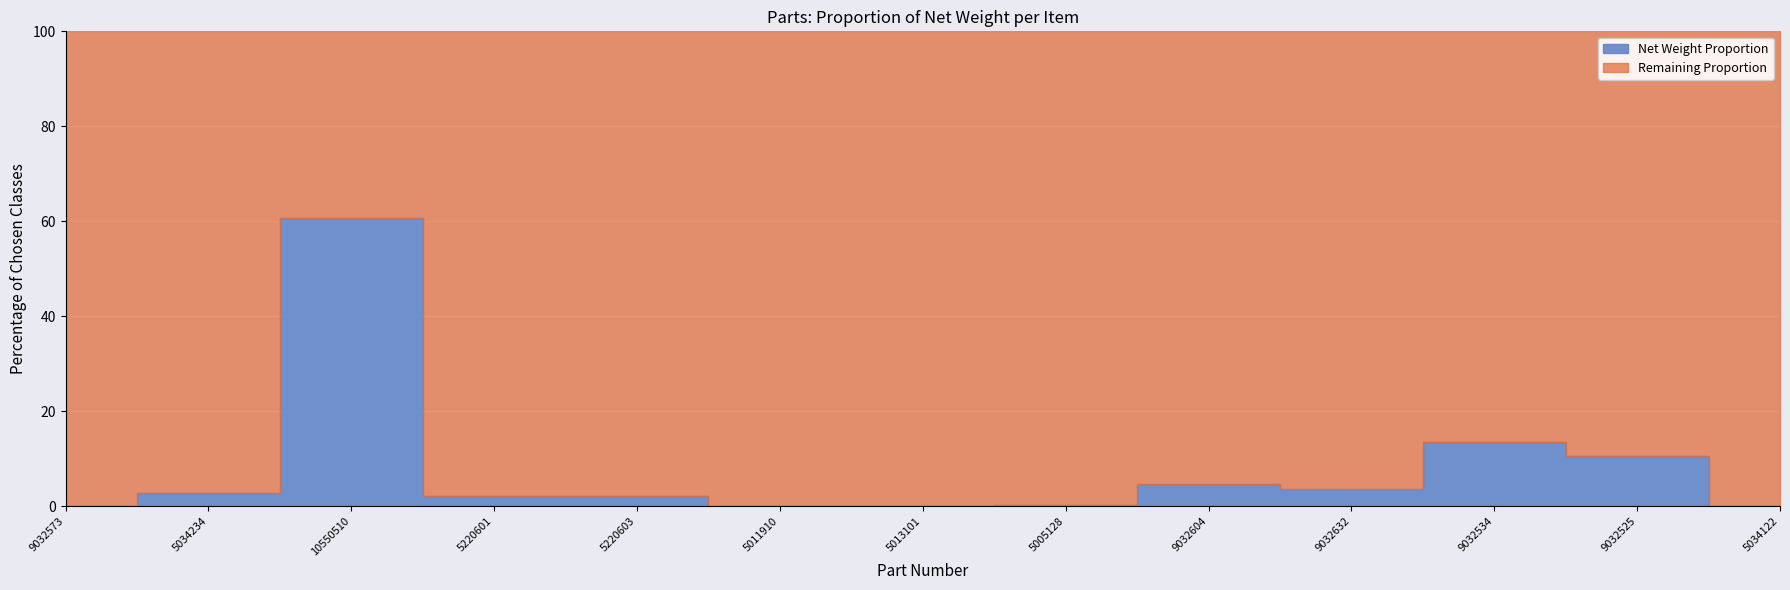

The chart shows a value of 0.1 at 5220601. True or false?

False